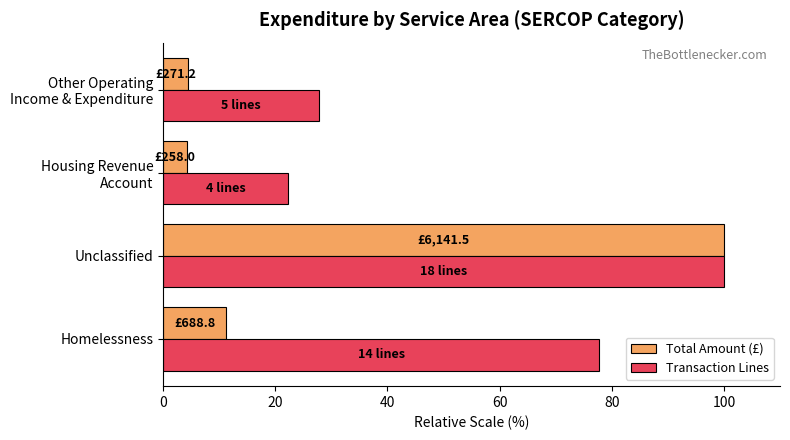

The value of Total Amount (£) at Homelessness is 18.8. True or false?

False